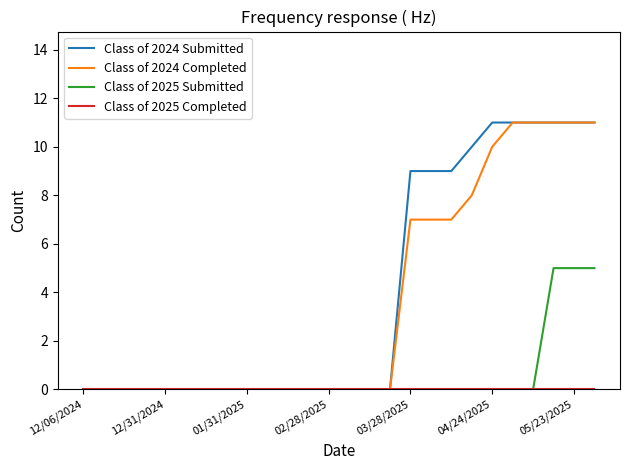

How many lines are shown in the chart?

4